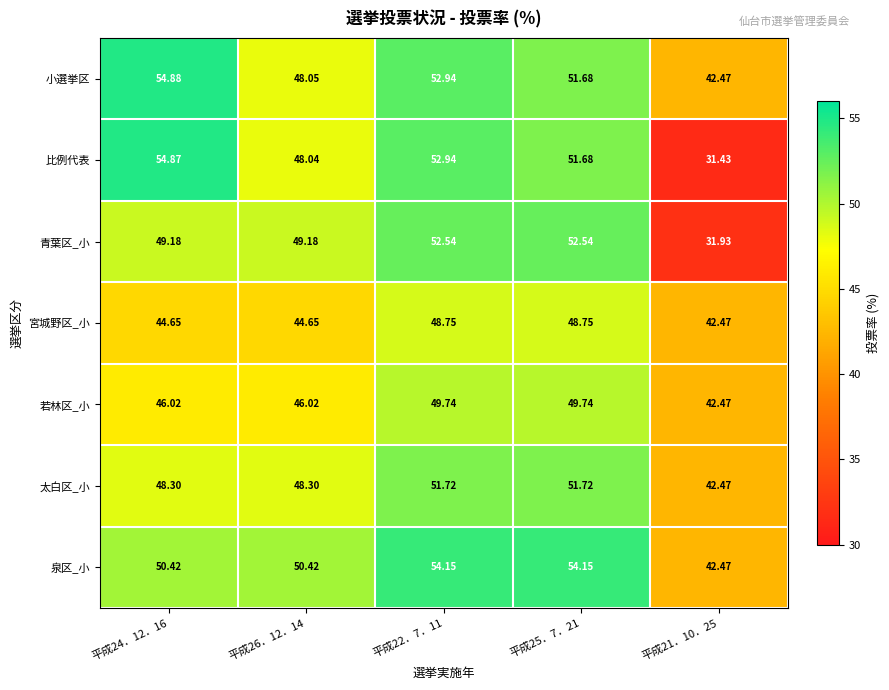

Is the value of 宮城野区_小 at 平成26．12．14 greater than the value of 若林区_小 at 平成26．12．14?

No